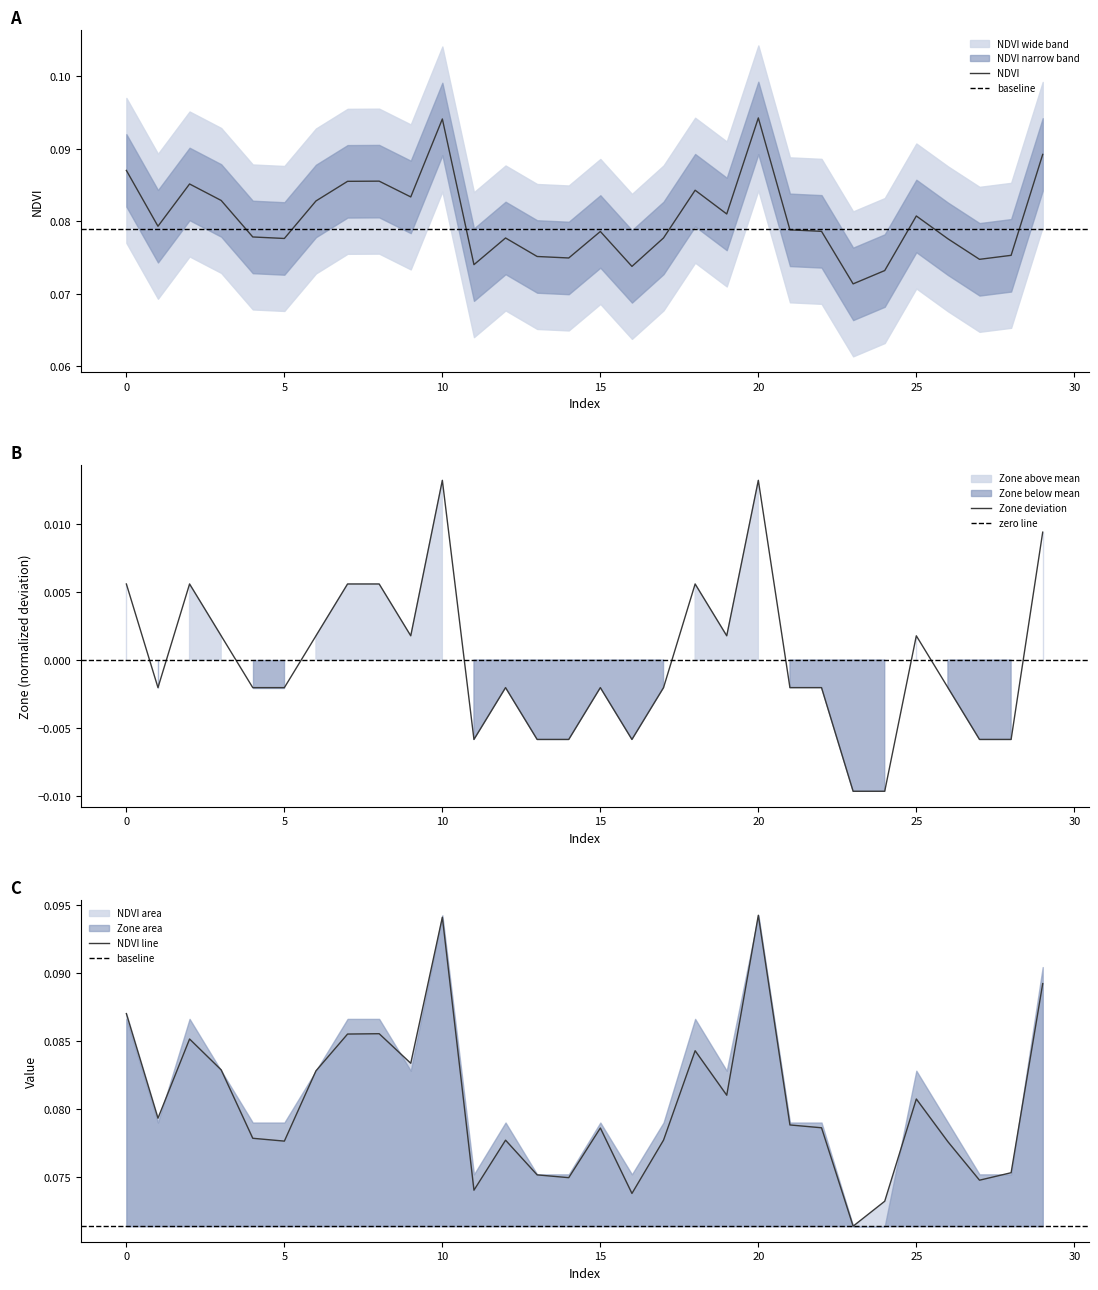

Reading left to right, transcribe all the data shown in this chart.

NDVI: 0=0.1	1=0.1	2=0.1	3=0.1	4=0.1	5=0.1	6=0.1	7=0.1	8=0.1	9=0.1	10=0.1	11=0.1	12=0.1	13=0.1	14=0.1	15=0.1	16=0.1	17=0.1	18=0.1	19=0.1	20=0.1	21=0.1	22=0.1	23=0.1	24=0.1	25=0.1	26=0.1	27=0.1	28=0.1	29=0.1
Zone: 0=0.0	1=-0.0	2=0.0	3=0.0	4=-0.0	5=-0.0	6=0.0	7=0.0	8=0.0	9=0.0	10=0.0	11=-0.0	12=-0.0	13=-0.0	14=-0.0	15=-0.0	16=-0.0	17=-0.0	18=0.0	19=0.0	20=0.0	21=-0.0	22=-0.0	23=-0.0	24=-0.0	25=0.0	26=-0.0	27=-0.0	28=-0.0	29=0.0